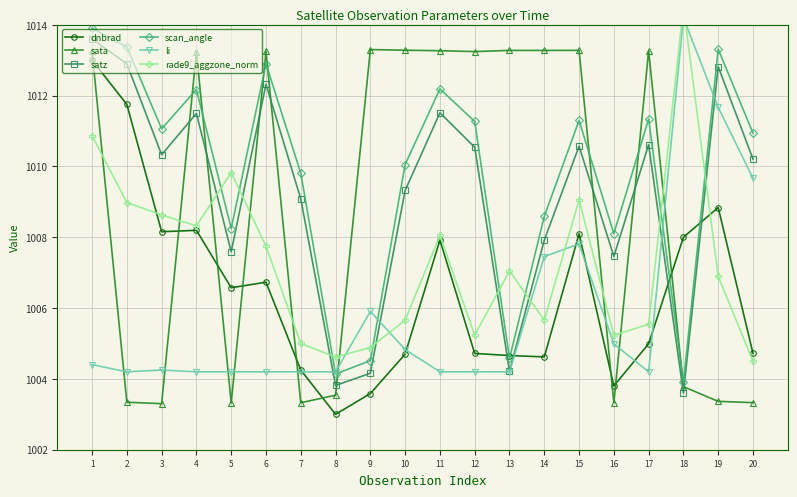

True or false: rade9_aggzone_norm has more than 2 interior local peaks.

True